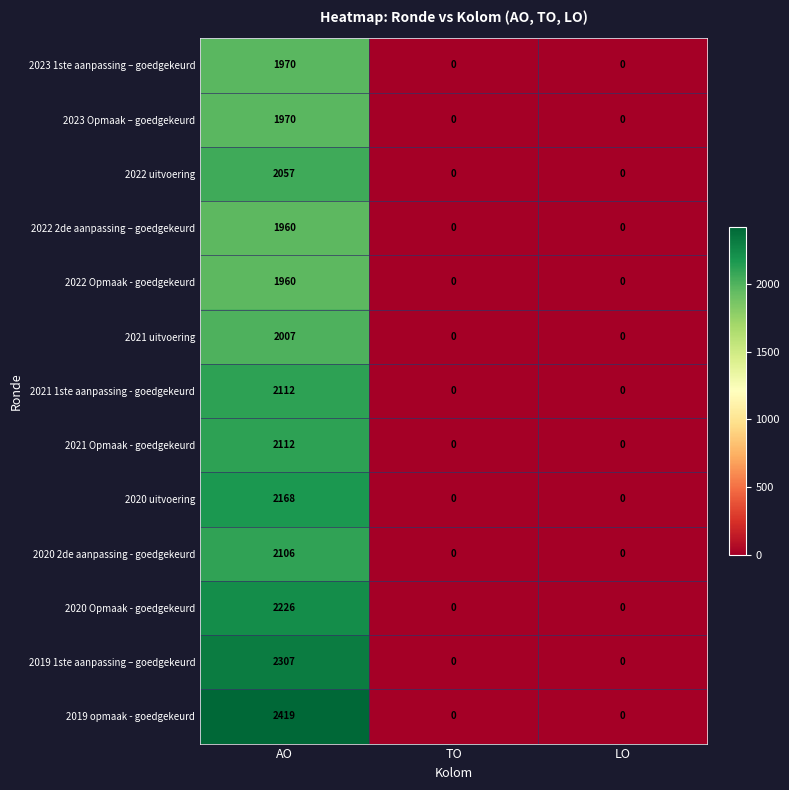

True or false: 2021 uitvoering has a value of 0 at TO.

True